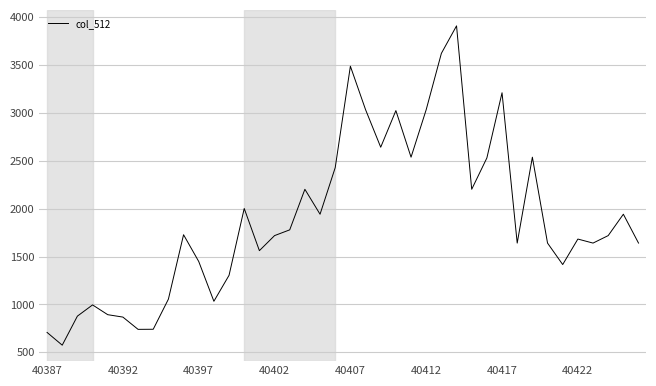

What is the difference between the maximum and second lowest values?

3198